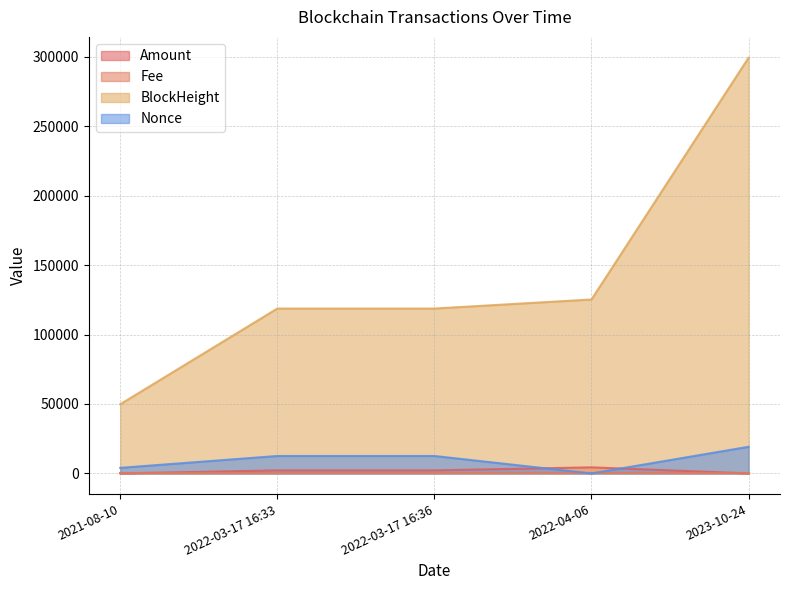

How many lines are shown in the chart?

4